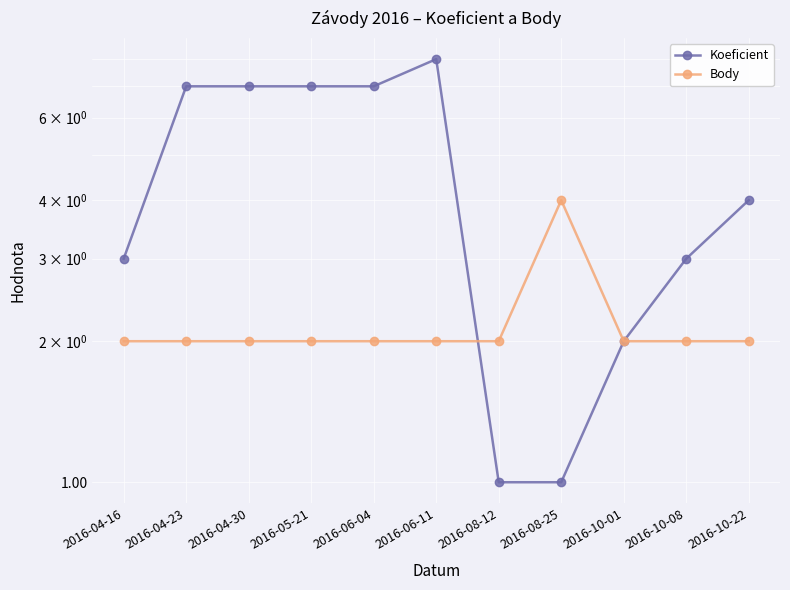

Reading left to right, transcribe all the data shown in this chart.

Koeficient: 3	7	7	7	7	8	1	1	2	3	4
Body: 2	2	2	2	2	2	2	4	2	2	2